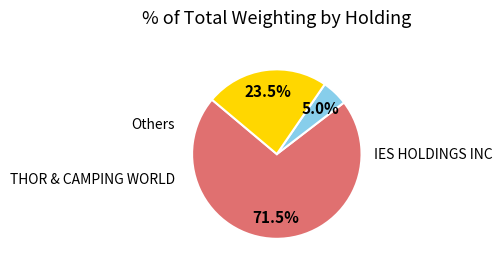

How many slices are in this pie chart?

3